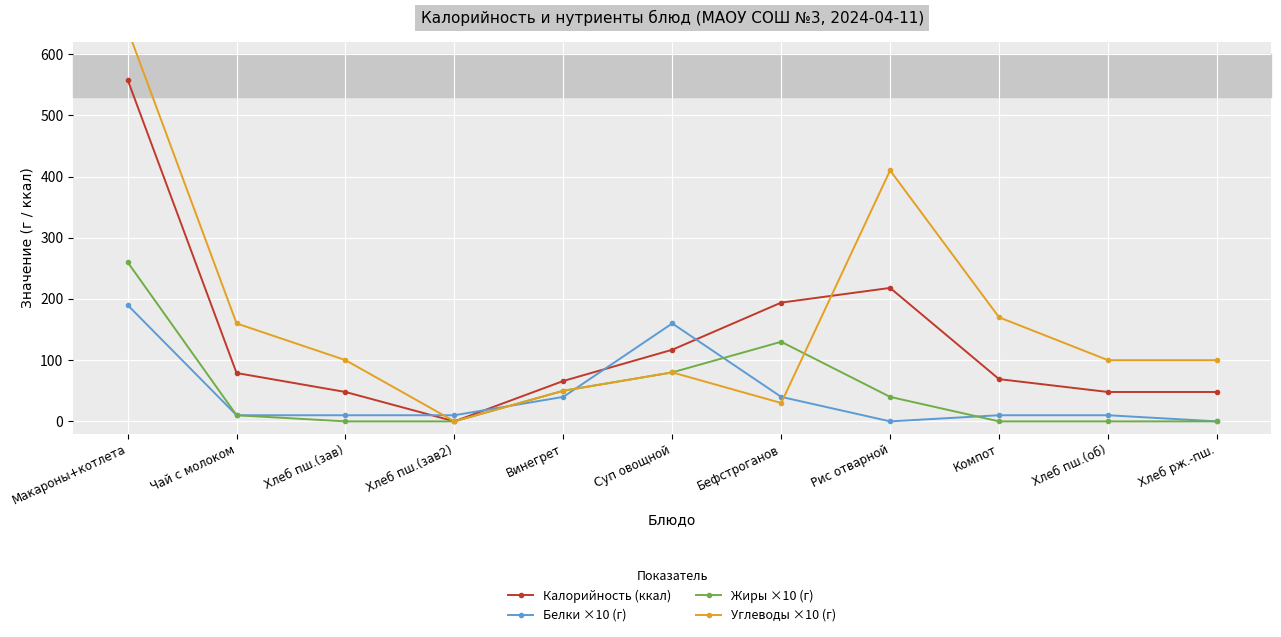

Rank the series at Хлеб пш.(об) from highest to lowest value.

Углеводы ×10 (г), Калорийность (ккал), Белки ×10 (г), Жиры ×10 (г)